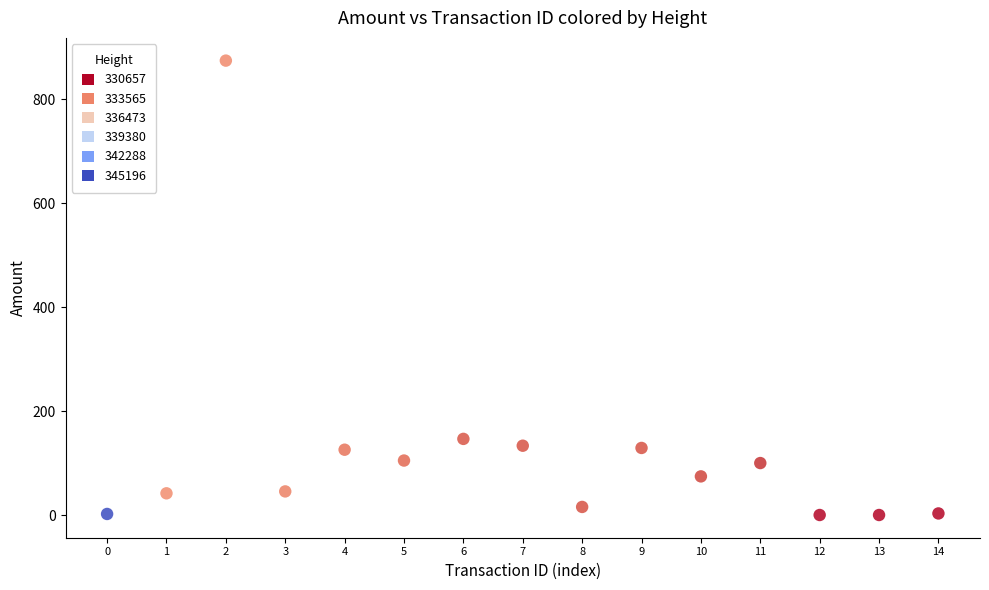

What Y value in the scatter plot is closest to 437?

146.4